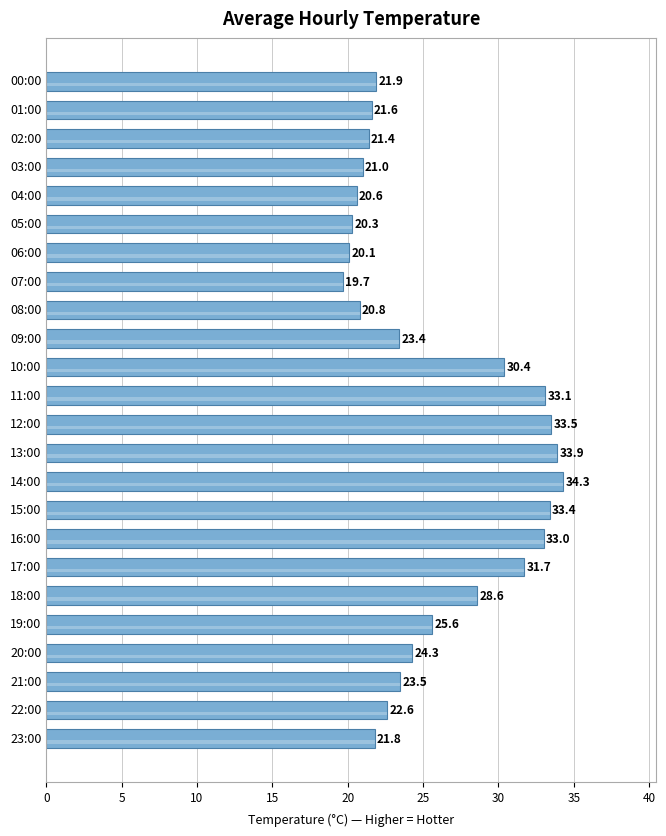

Reading left to right, transcribe all the data shown in this chart.

21.9	21.6	21.4	21.0	20.6	20.3	20.1	19.7	20.8	23.4	30.4	33.1	33.5	33.9	34.3	33.4	33.0	31.7	28.6	25.6	24.3	23.5	22.6	21.8